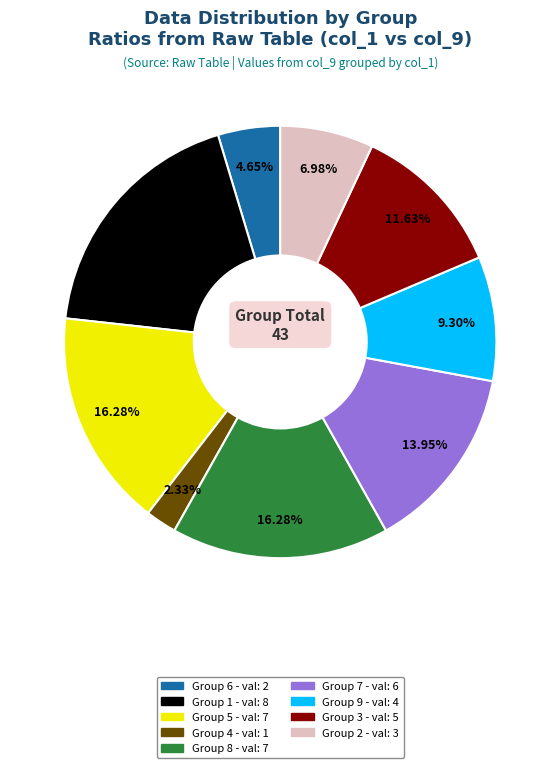

Does any single category account for the majority?

No